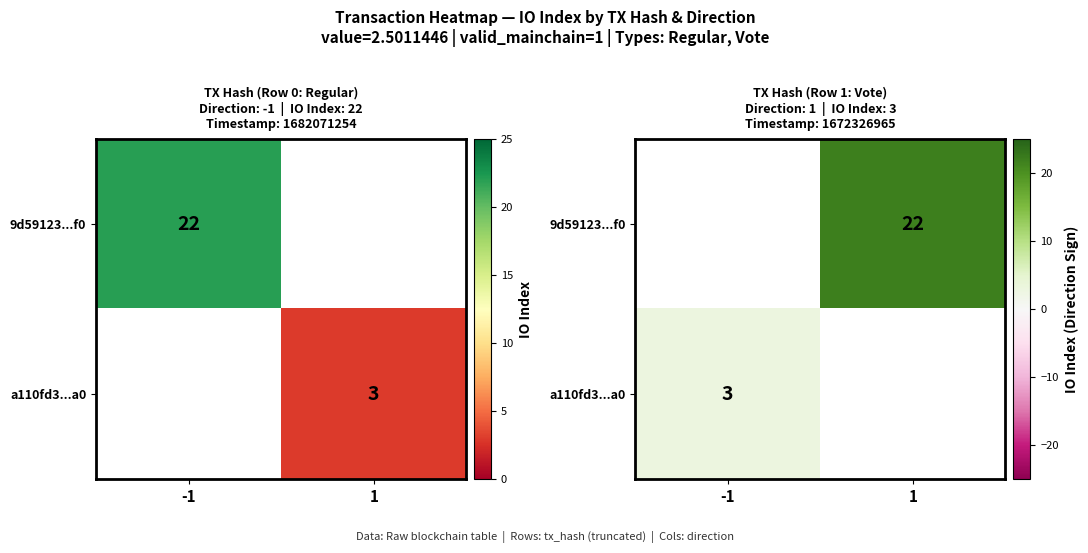

Rank the series at 1 from lowest to highest value.

9d59123...f0, a110fd3...a0